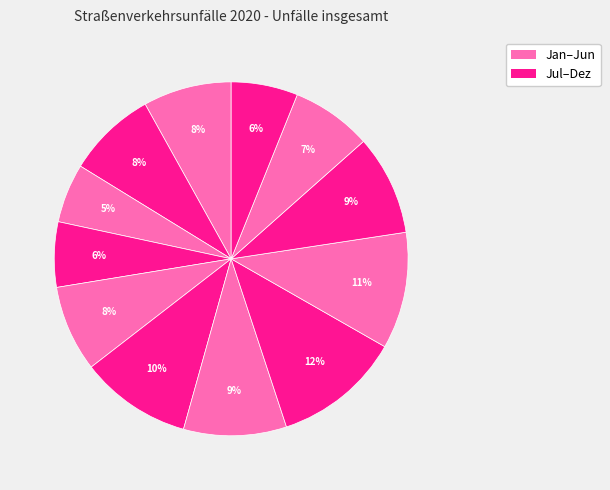

How many segments does this pie chart have?

12